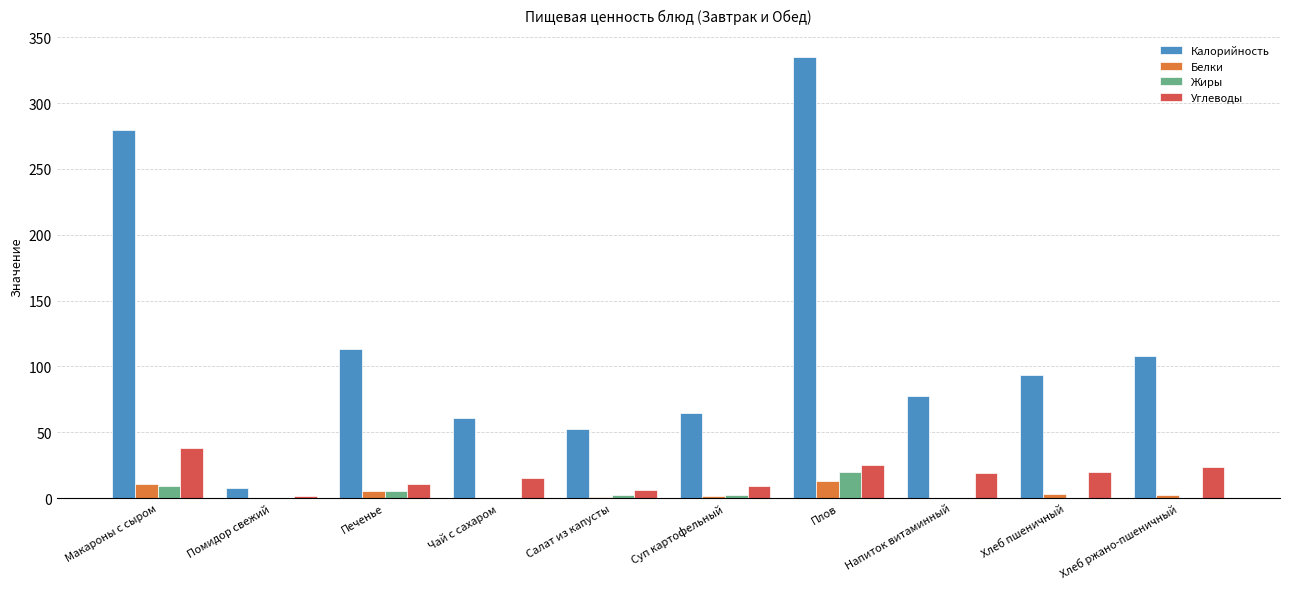

Between Напиток витаминный and Хлеб ржано-пшеничный, which series saw the biggest shift?

Калорийность